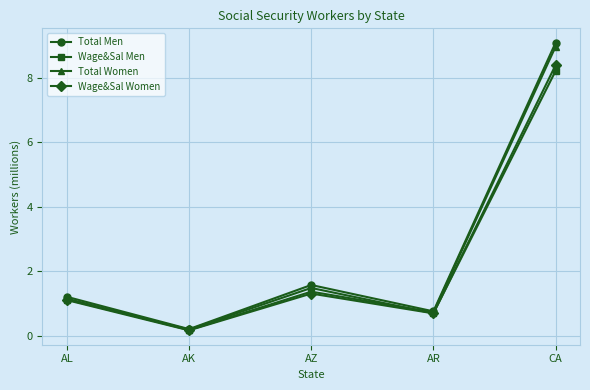

What is the smallest value displayed?

0.2